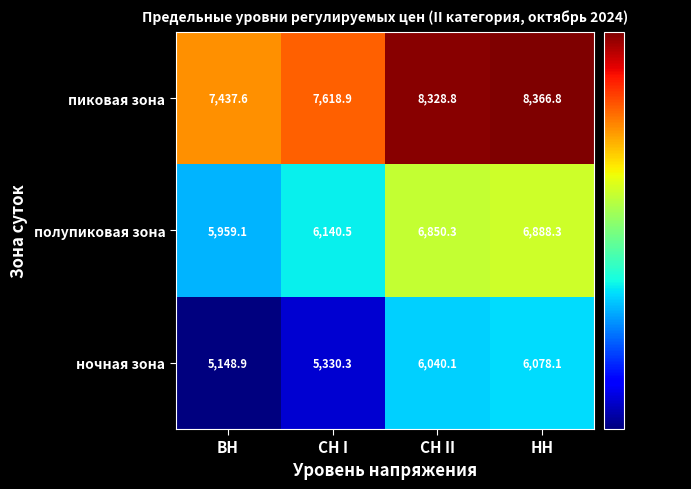

Between СН I and НН, which series saw the biggest shift?

пиковая зона